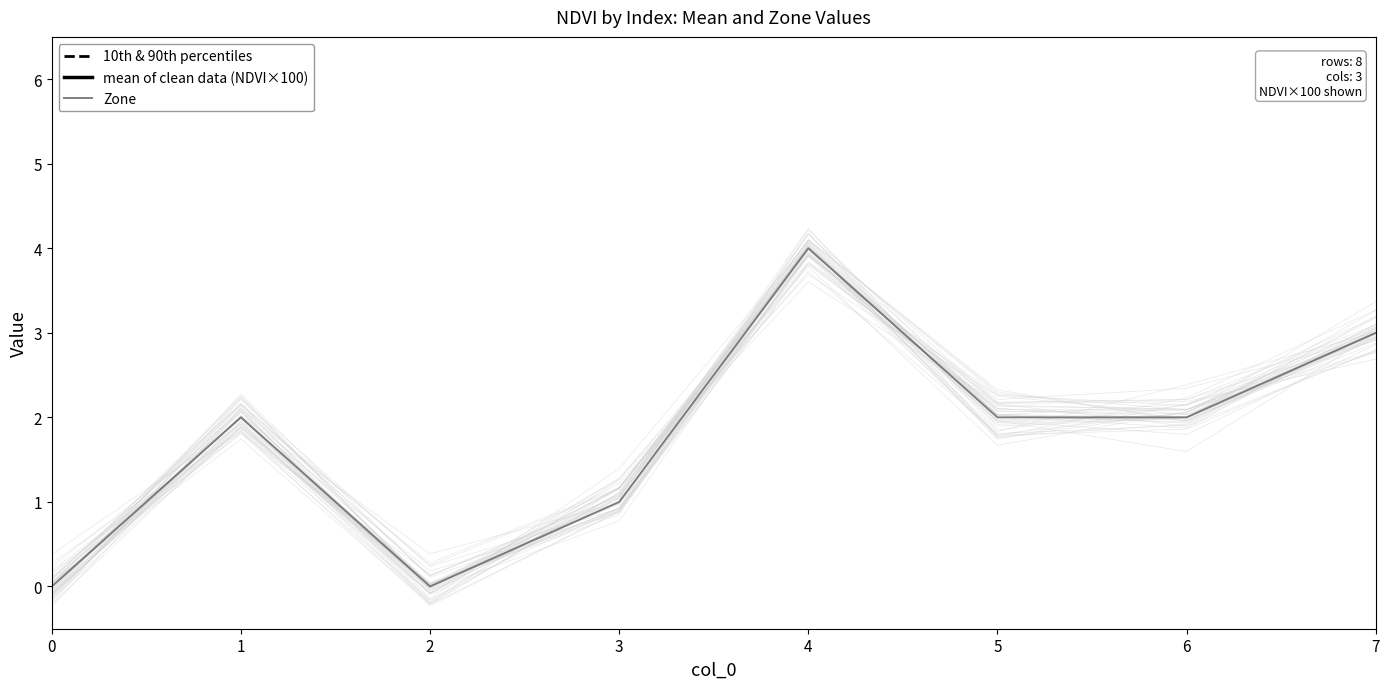

Is it true that Zone equals 3.4 at 1?

False